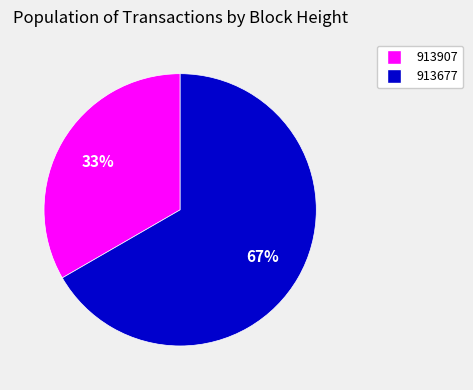

Rank the categories by value from highest to lowest.

913677, 913907